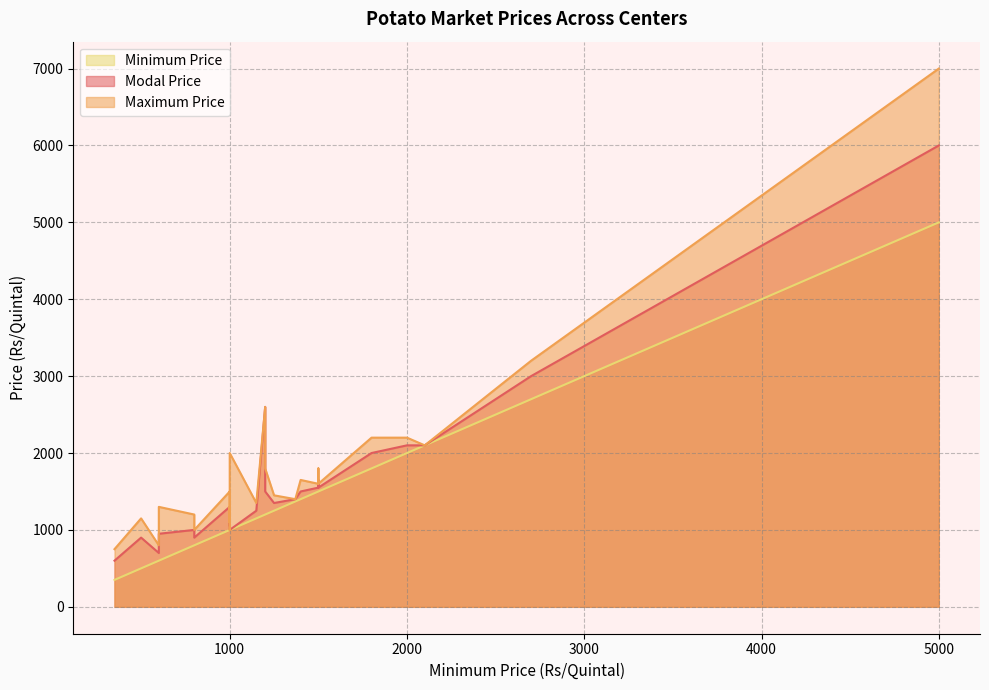

How many data points in Maximum Price are less than 1450?

15